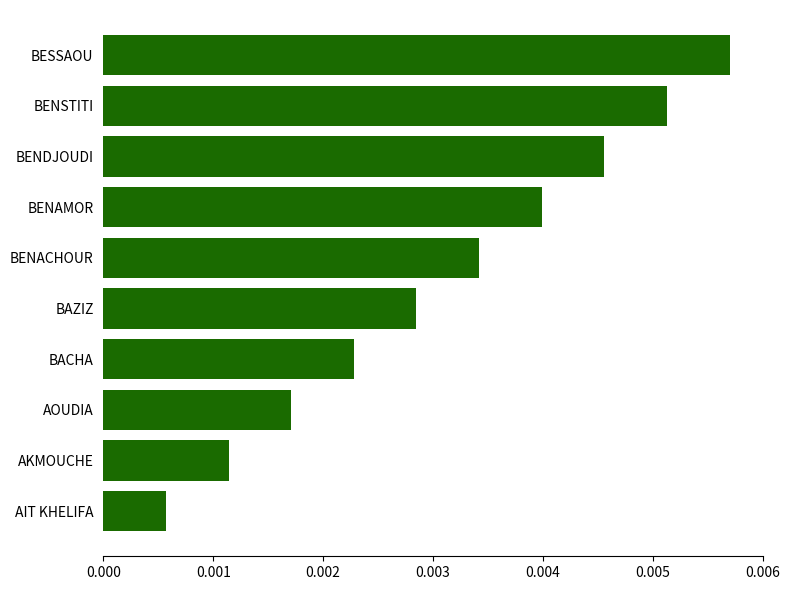

Are the bars horizontal?

Yes